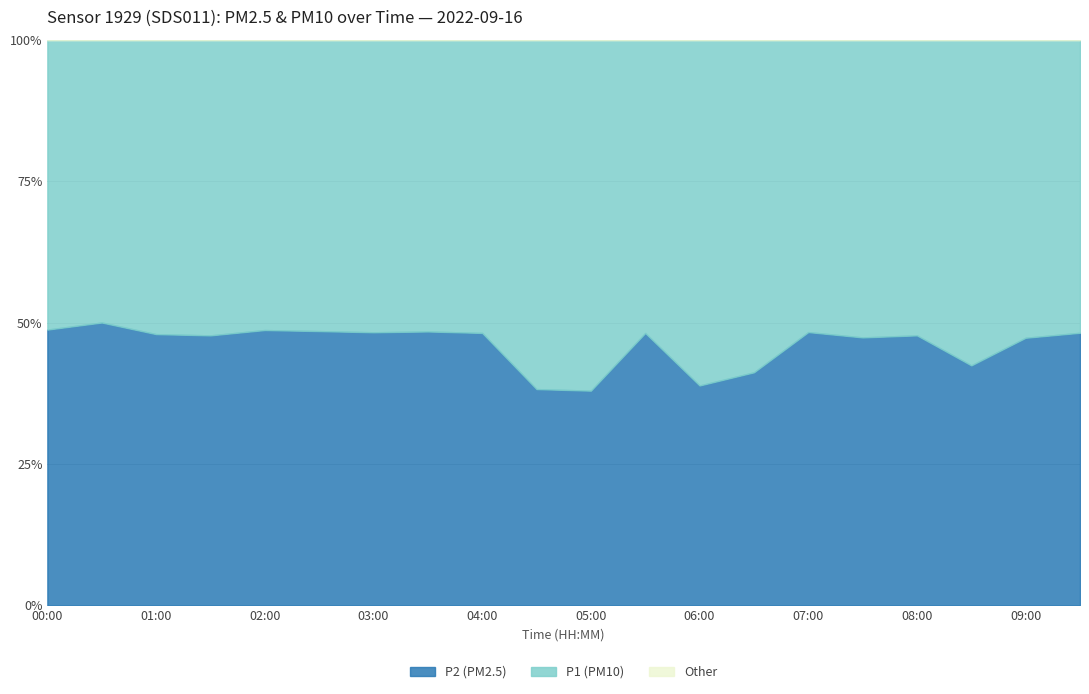

Which category has the lowest value across all series?

00:30